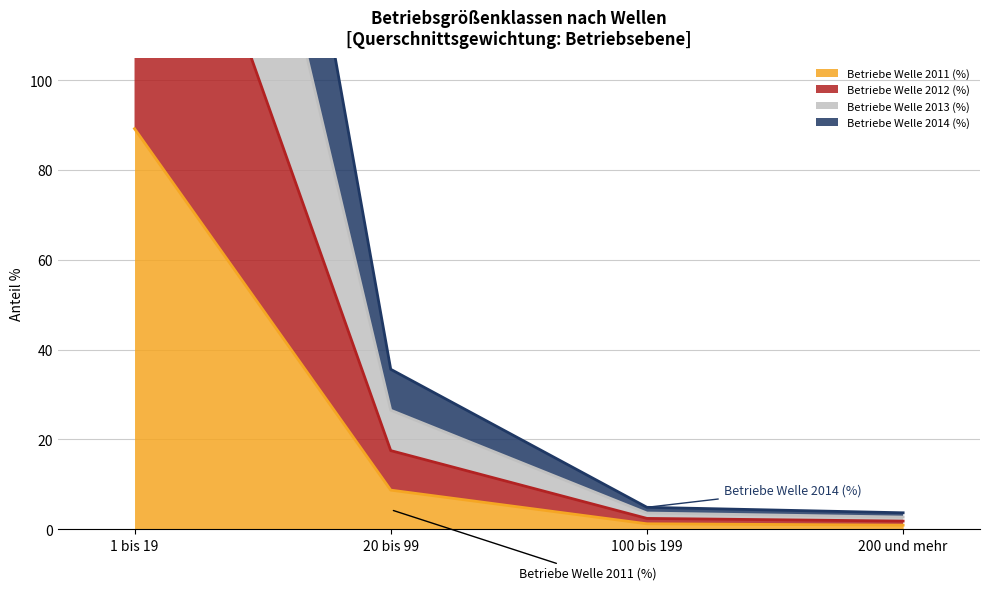

What is the label of the 4th point from the right?

1 bis 19